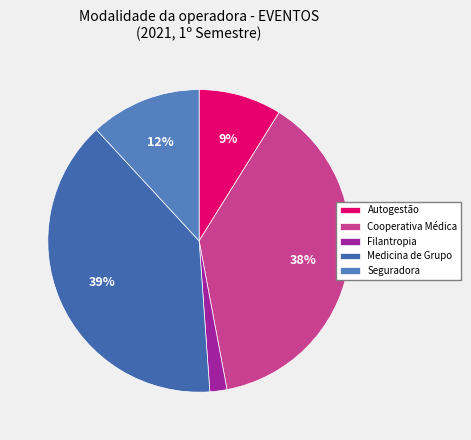

Does any single category account for the majority?

No